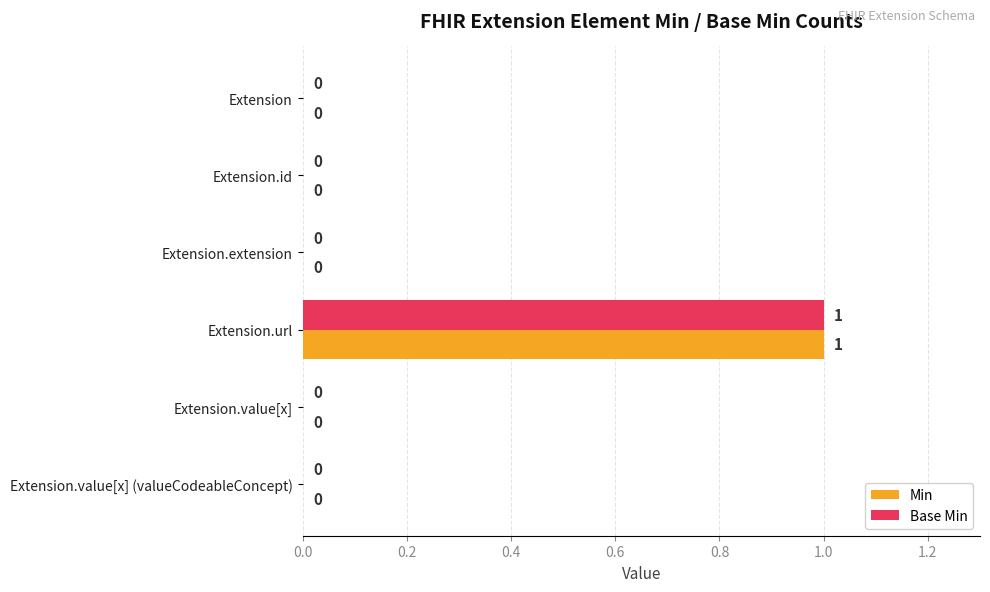

At which category is the sum across all series the highest?

Extension.url